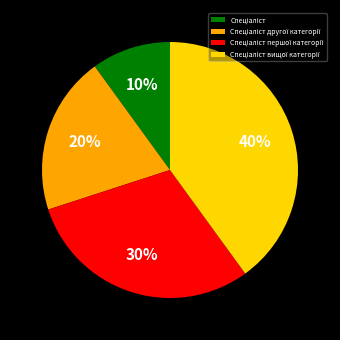

To the nearest percent, what is the average slice percentage?

25%